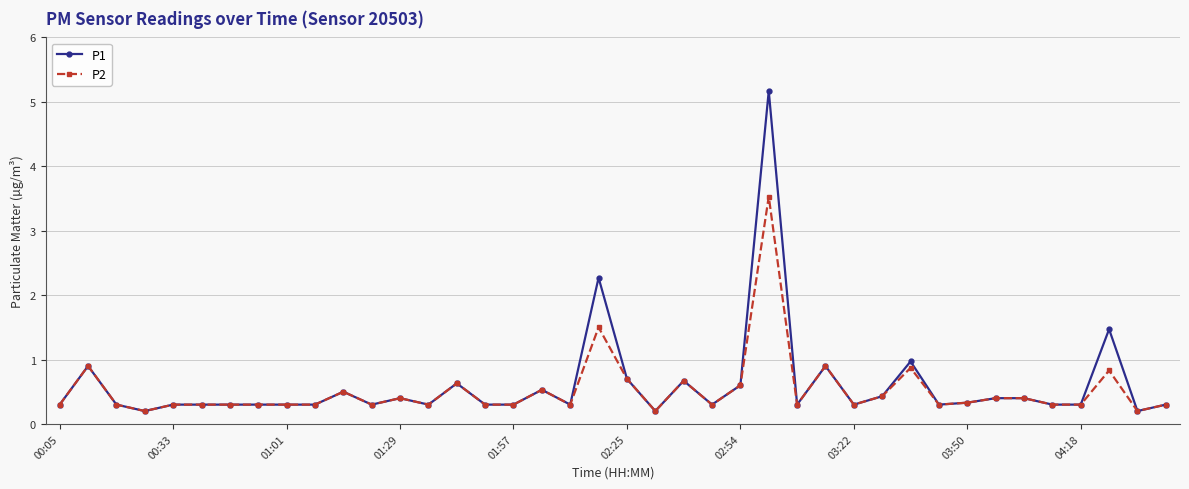

Rank the series by their maximum value, from highest to lowest.

P1, P2